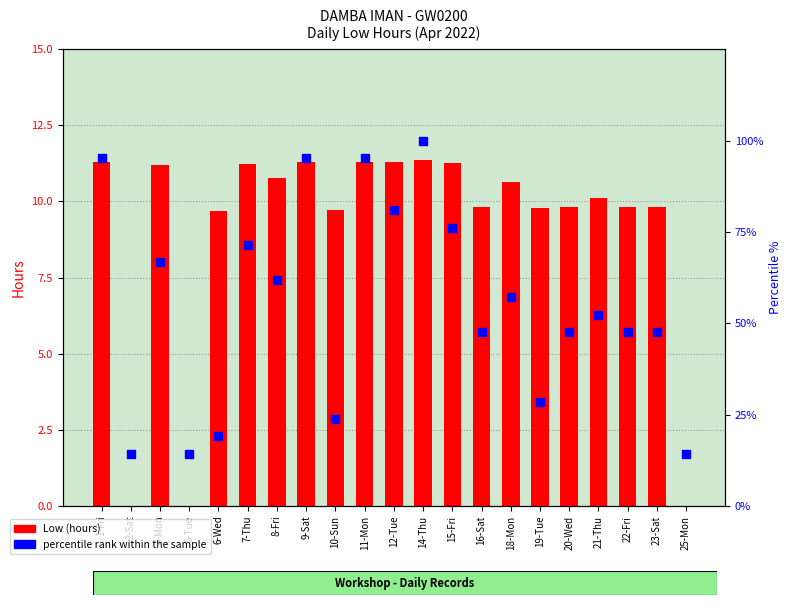

At which category is the sum across all series the highest?

14-Thu